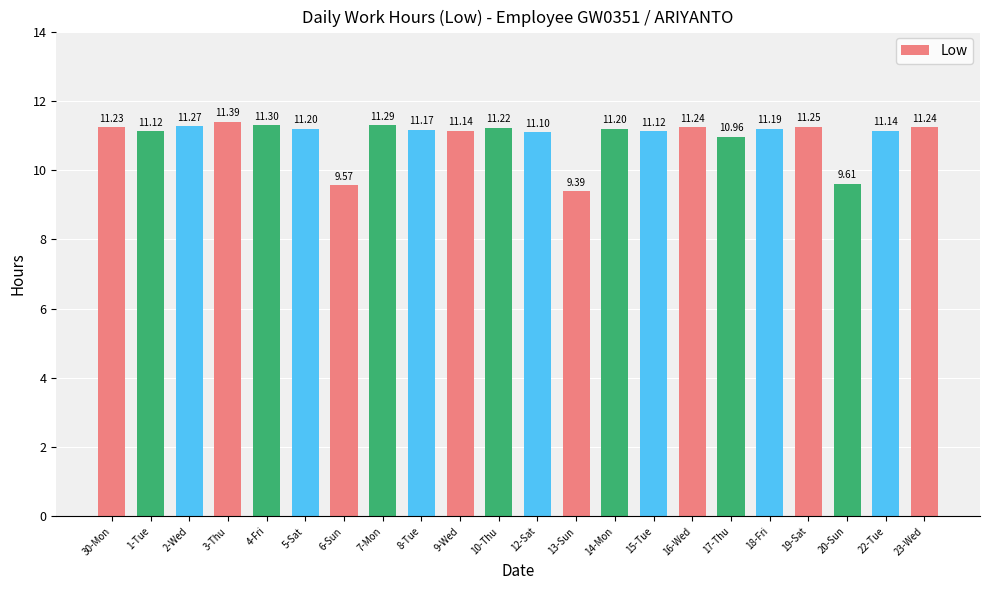

What is the greatest value displayed?

11.4